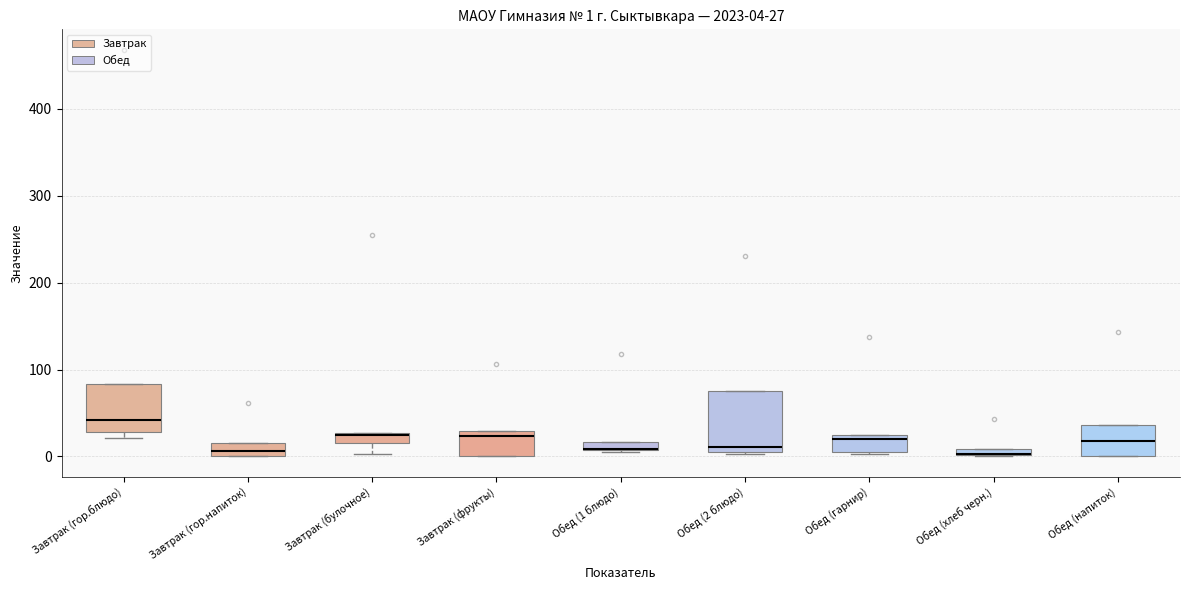

Which box is the tallest, from its lower edge to its upper edge?

Обед (2 блюдо)